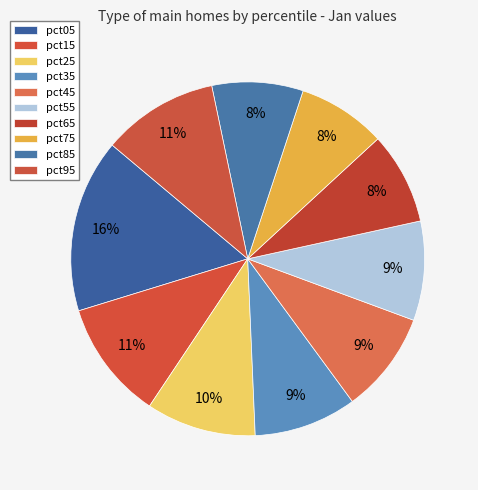

To the nearest percent, what is the difference between the largest and smallest slice percentages?

8%